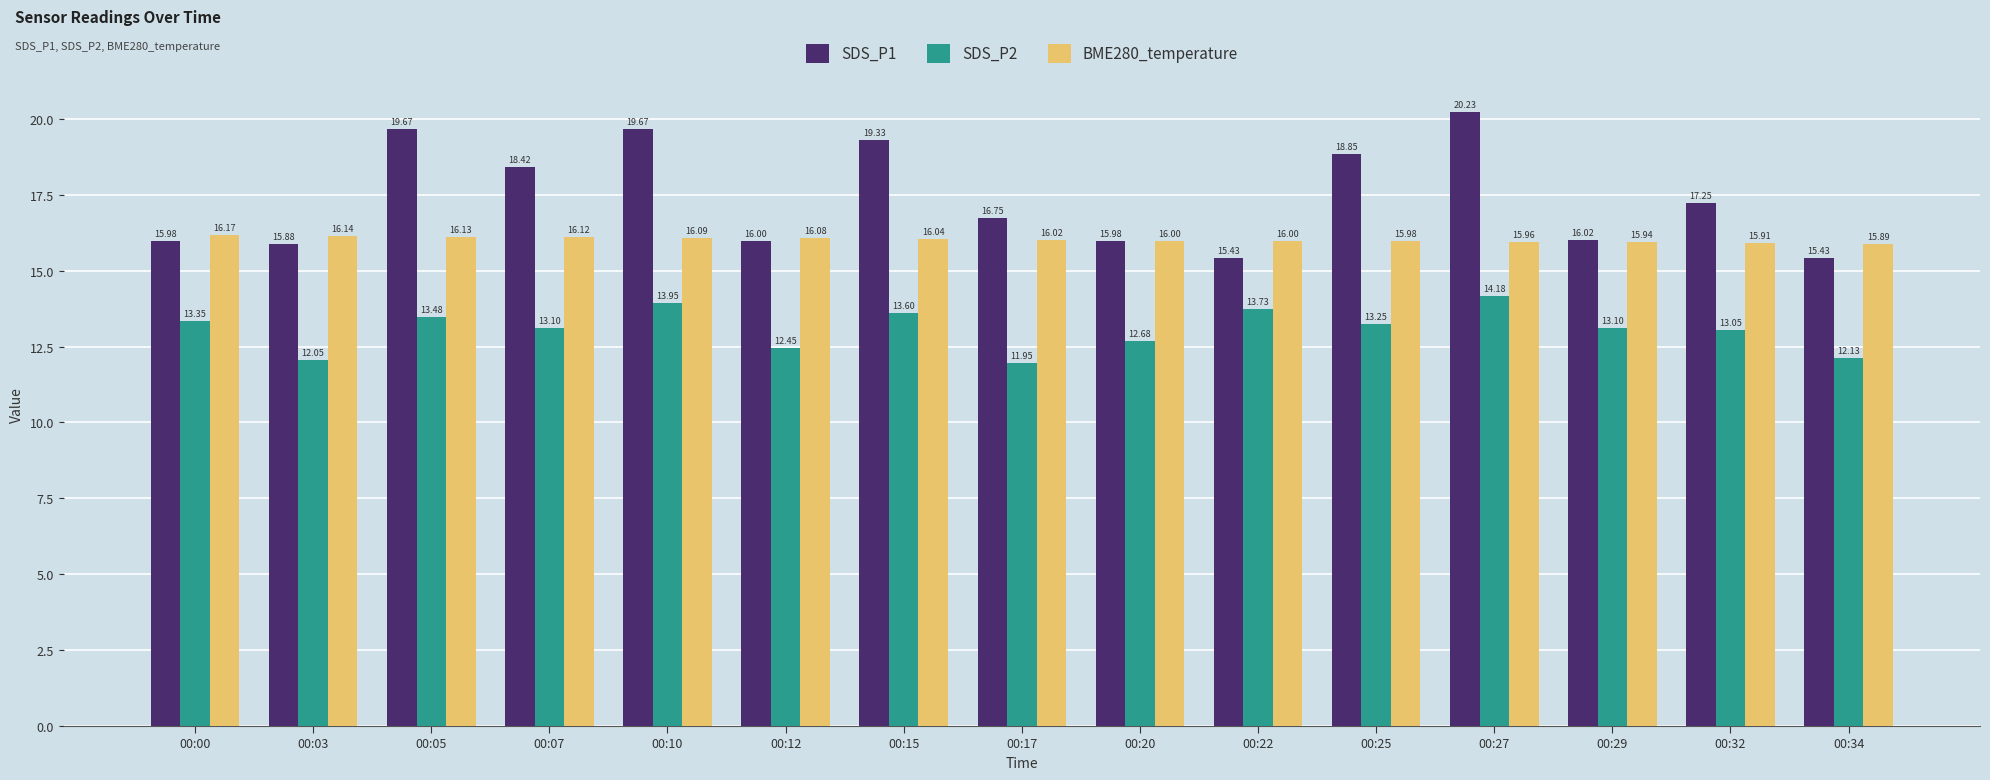

What is the difference between the highest and lowest values at 00:34?

3.8